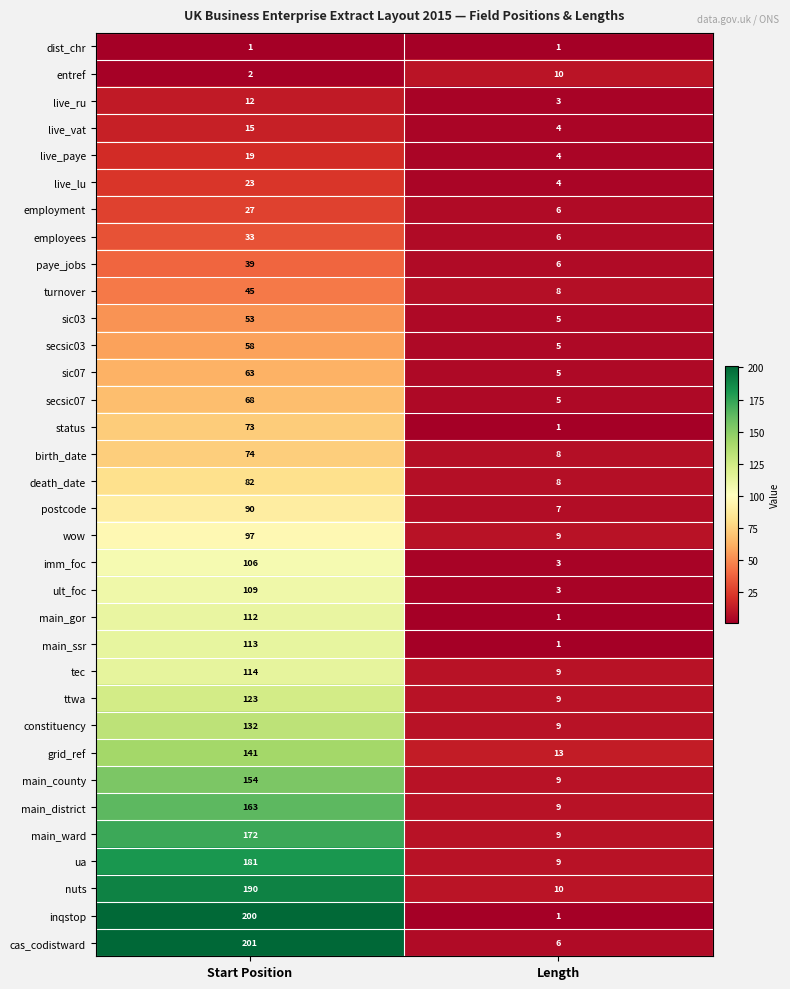

Which label corresponds to the largest value in the chart?

Start Position